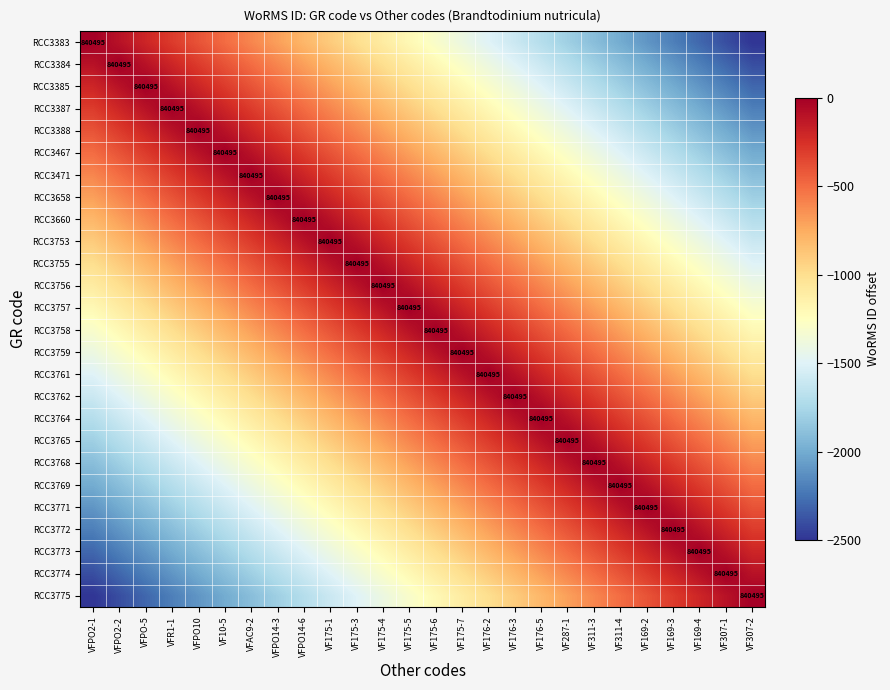

Between VF175-6 and VF307-1, which is larger?

VF175-6